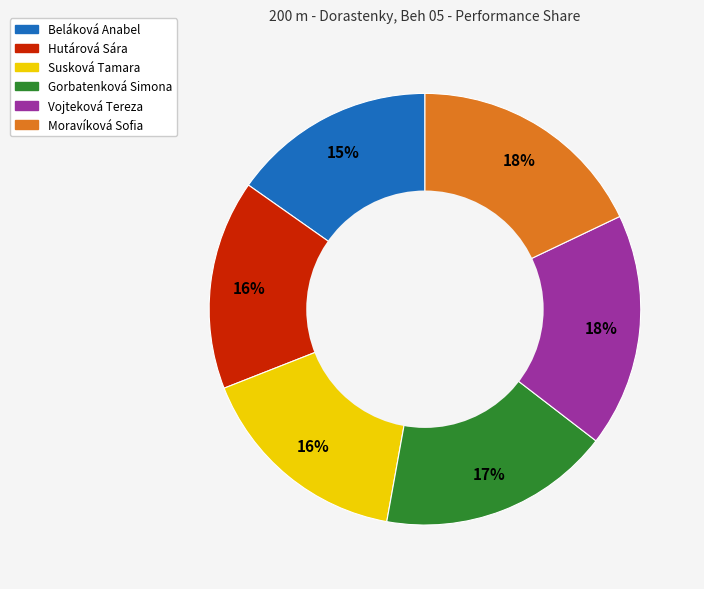

True or false: Beláková Anabel accounts for 30% of the total.

False